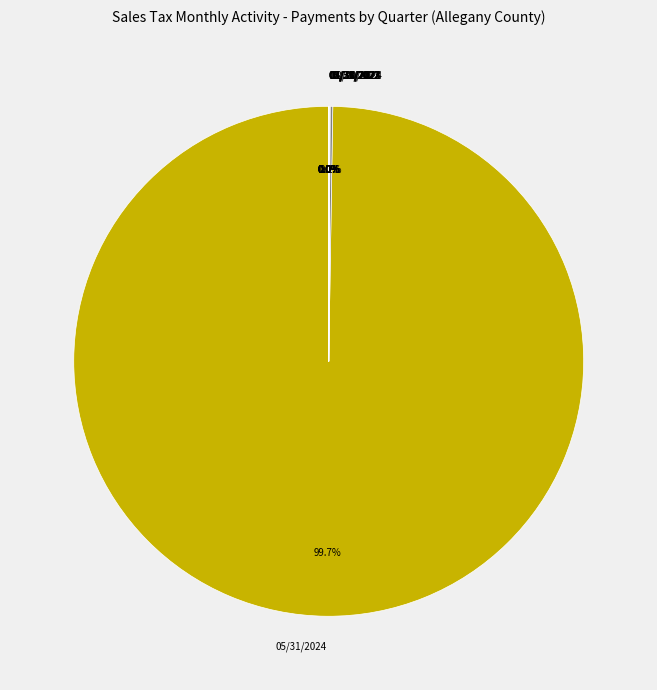

Does any single category account for the majority?

Yes